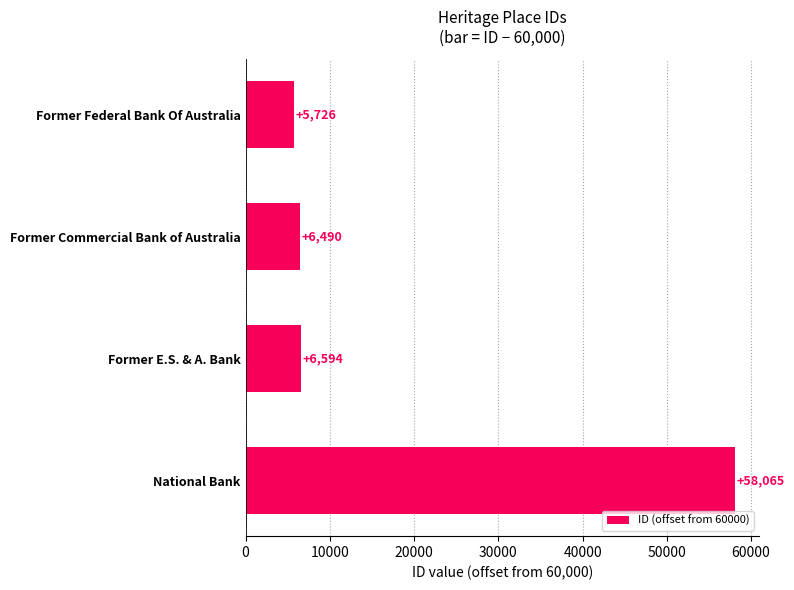

What is the smallest value displayed?

5726